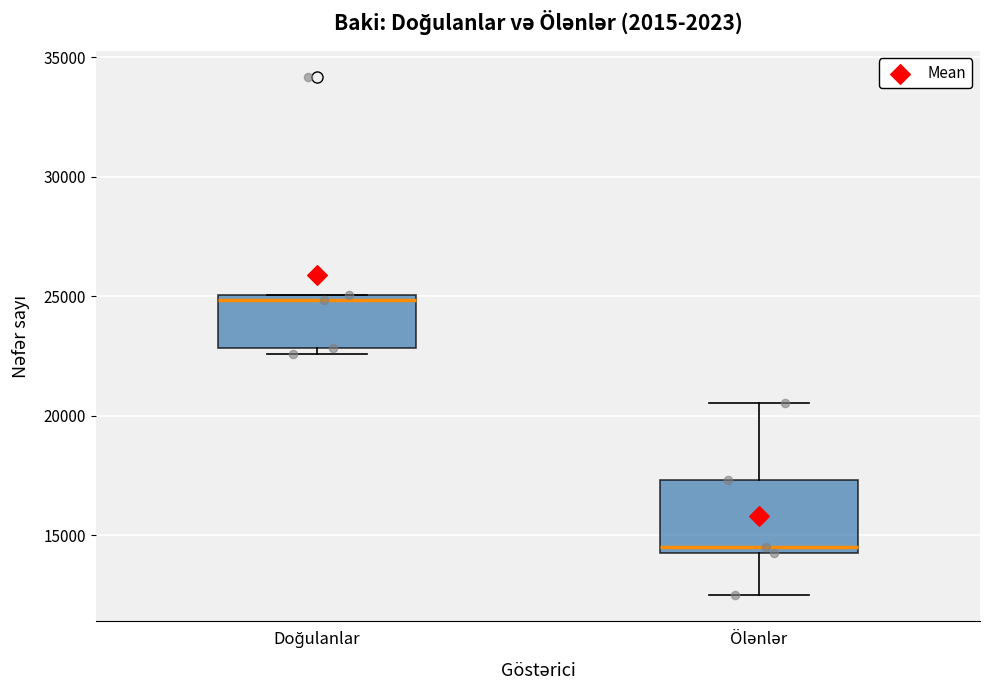

Reading left to right, read every box against the y-axis: the position of its median line, the range the box covers, and the ends of its whiskers. The values are not printed on the chart, so give them approximately, as read against the axis.

Doğulanlar: median 25000 (just below the box's upper edge), box 23000 to 25000, whiskers 22500 to 25000
Ölənlər: median 14500 (just above the box's lower edge), box 14500 to 17500, whiskers 12500 to 20500